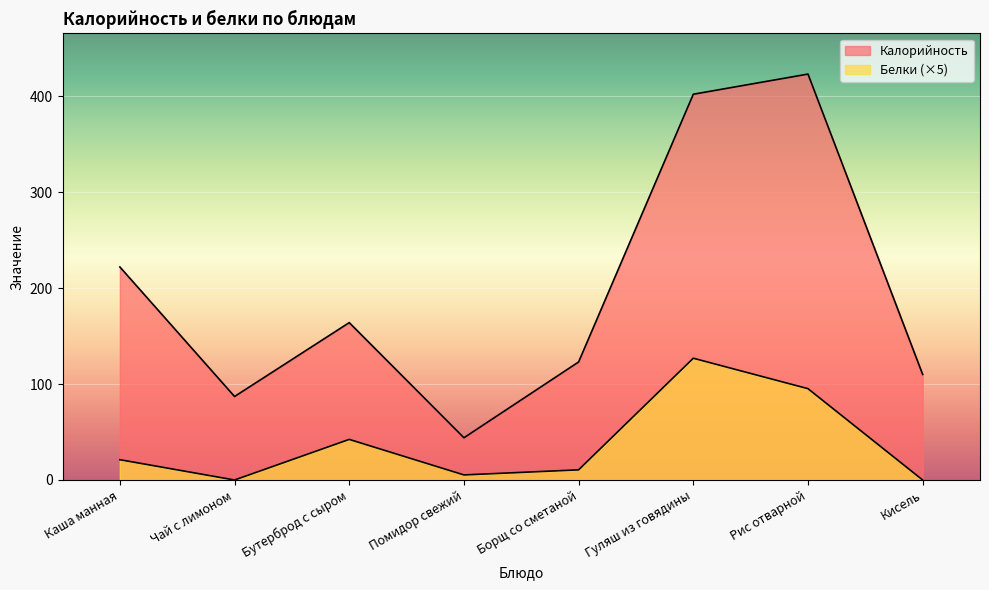

Reading right to left, transcribe all the data shown in this chart.

Калорийность: 110.0	423.0	402.0	123.0	44.0	164.0	87.0	222.0
Белки: 0.0	95.2	126.9	10.6	5.3	42.3	0.0	21.1